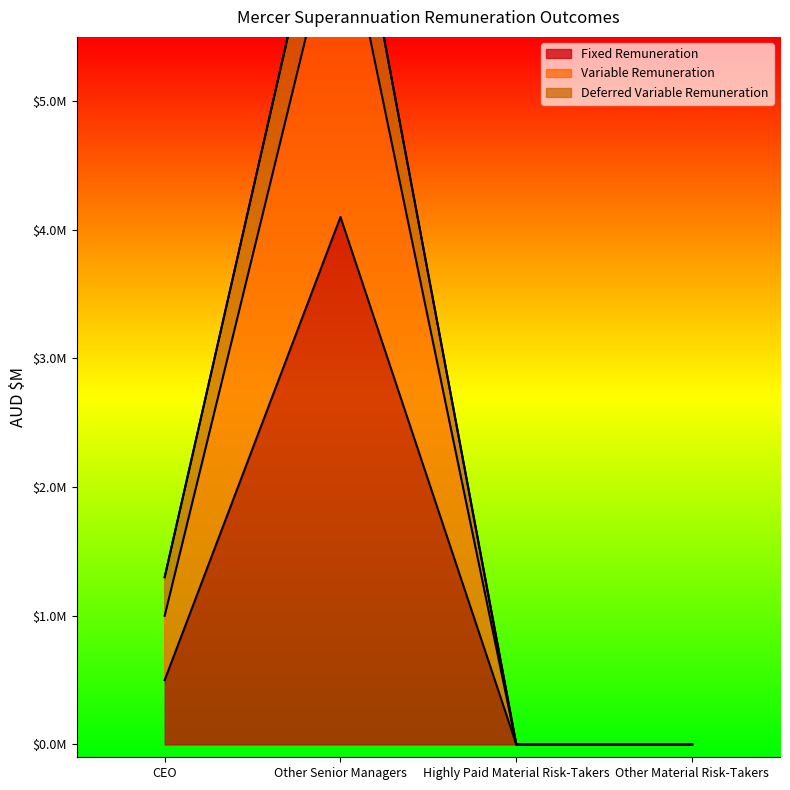

How many interior local peaks does the Fixed Remuneration series have?

1